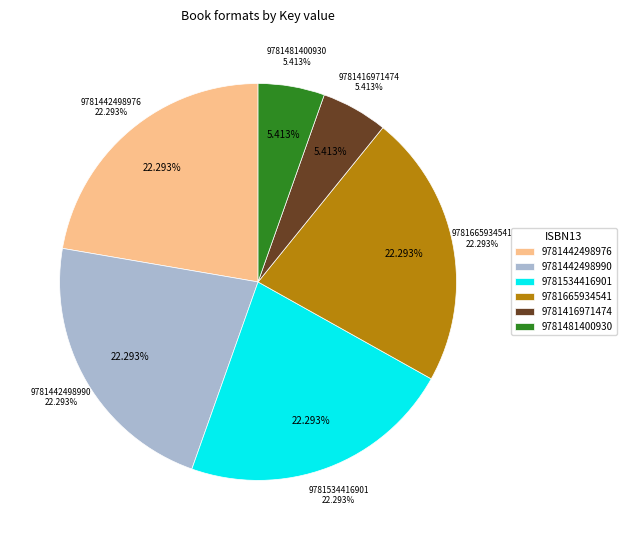

To the nearest percent, what portion does 9781442498976 represent?

22%